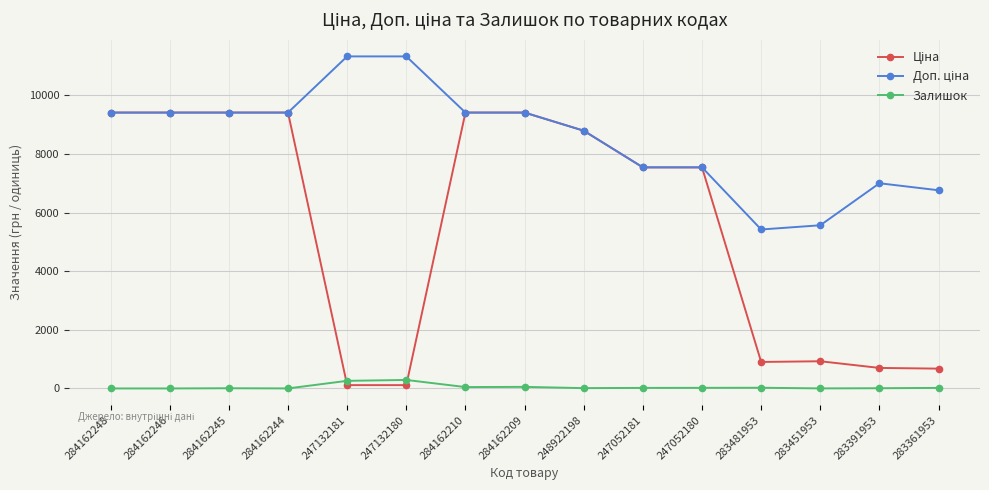

What is the total value across all series at 283361953?

7459.8